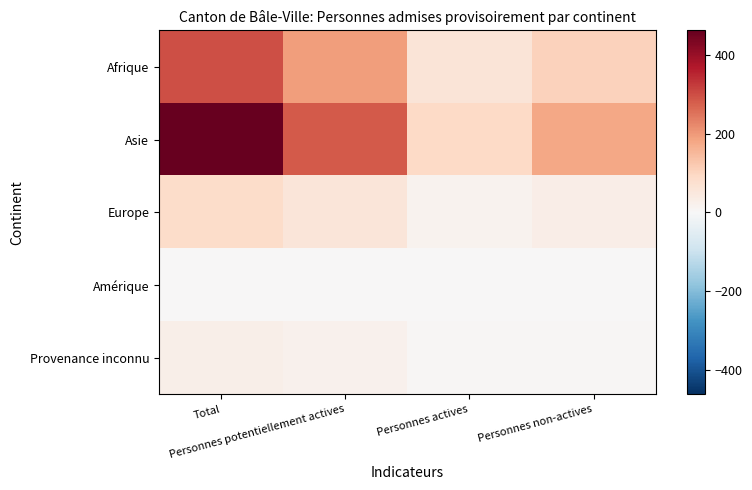

At which category is the sum across all series the highest?

Total